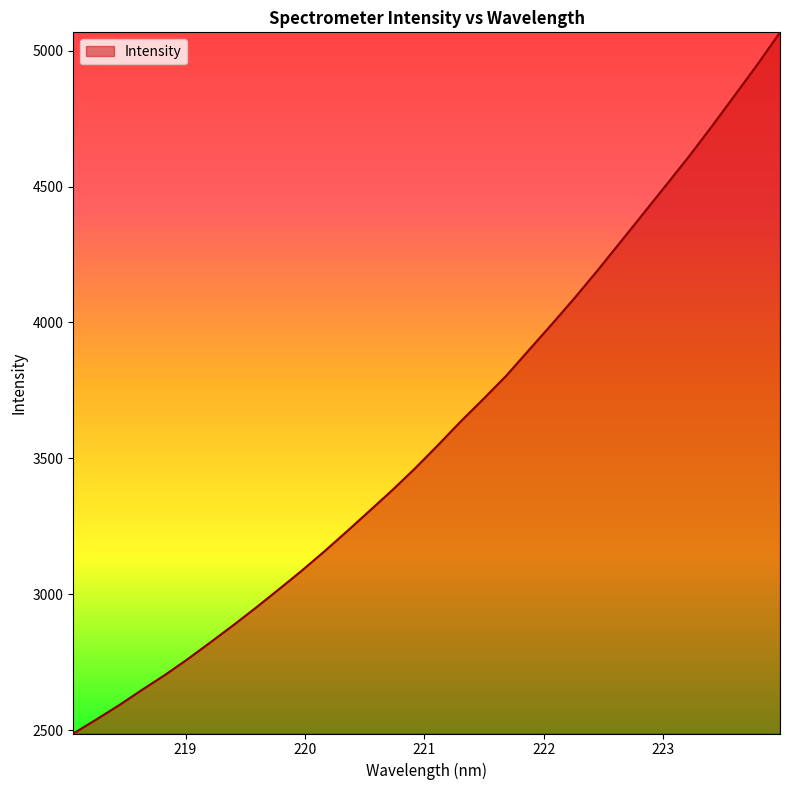

What is the greatest value displayed?

5067.9